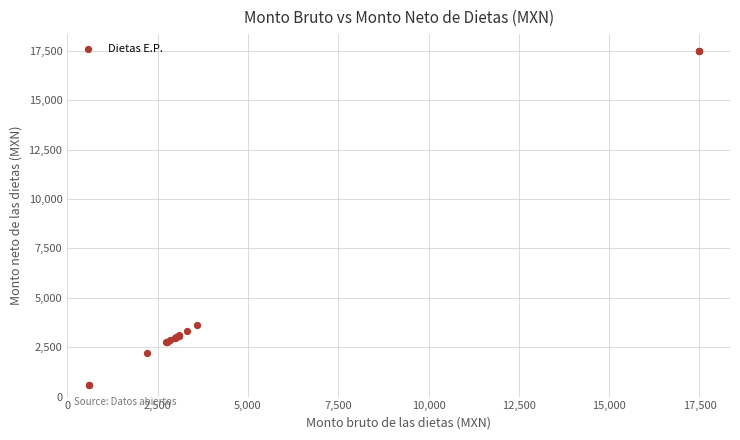

What Y value in the scatter plot is closest to 9047?

3596.9